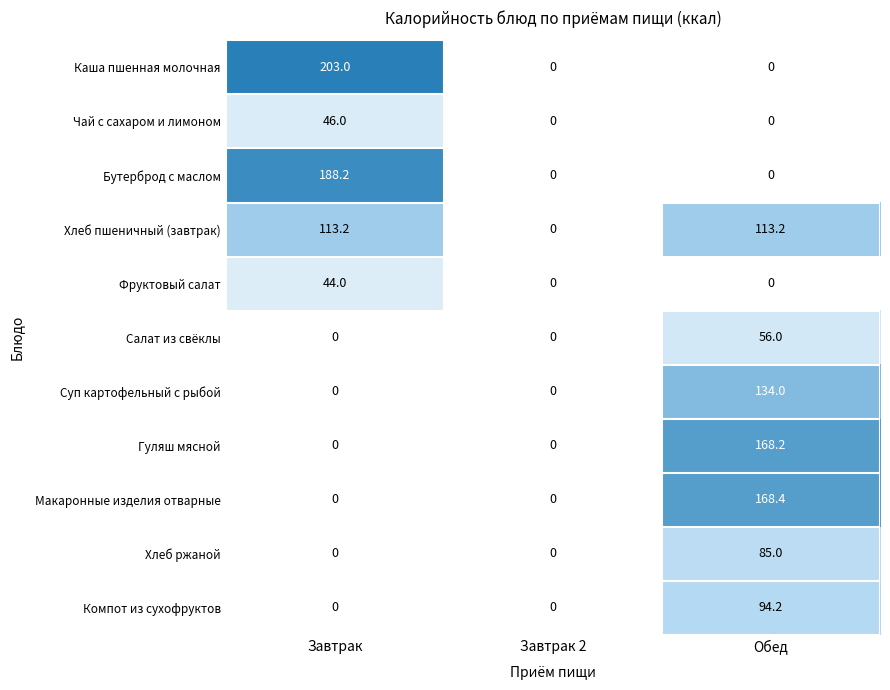

List the series in order of their peak value, highest first.

Каша пшенная молочная, Бутерброд с маслом, Макаронные изделия отварные, Гуляш мясной, Суп картофельный с рыбой, Хлеб пшеничный (завтрак), Компот из сухофруктов, Хлеб ржаной, Салат из свёклы, Чай с сахаром и лимоном, Фруктовый салат